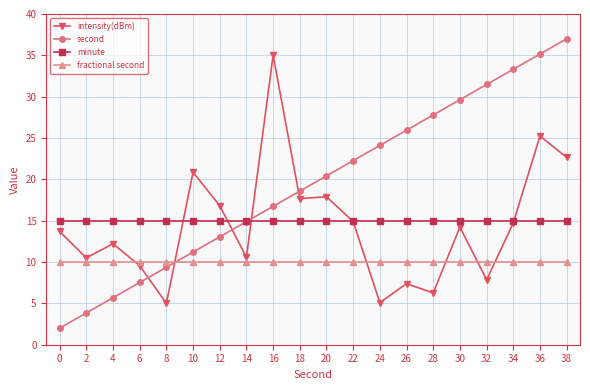

Which series has the largest range (max minus min)?

second